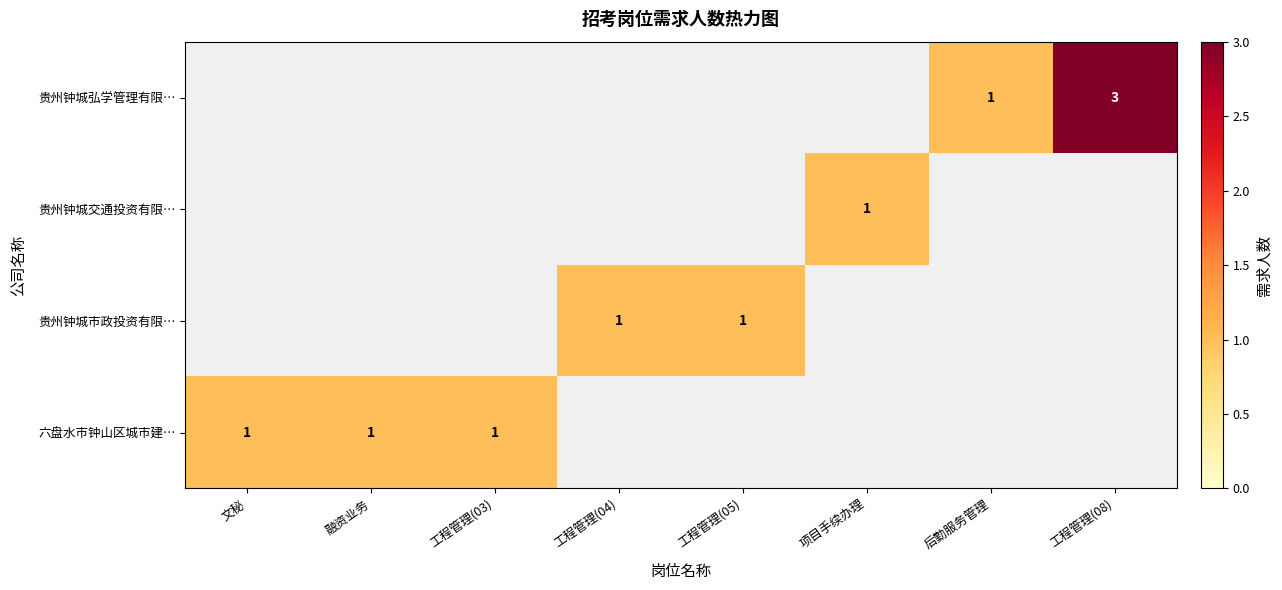

List the labels in order of 贵州钟城市政投资有限… value, smallest first.

文秘, 融资业务, 工程管理(03), 工程管理(04), 工程管理(05), 项目手续办理, 后勤服务管理, 工程管理(08)